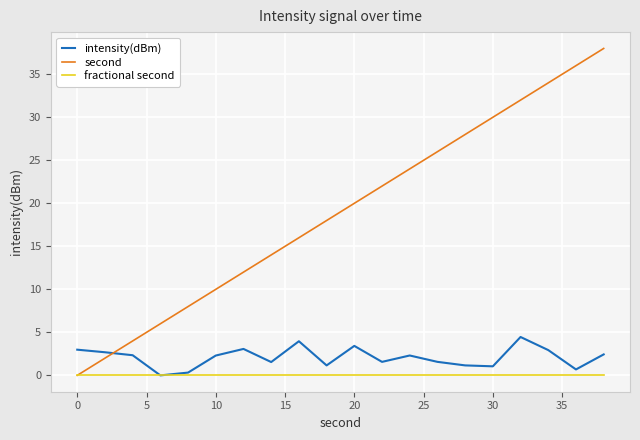

Rank the series by their maximum value, from highest to lowest.

second, intensity(dBm), fractional second